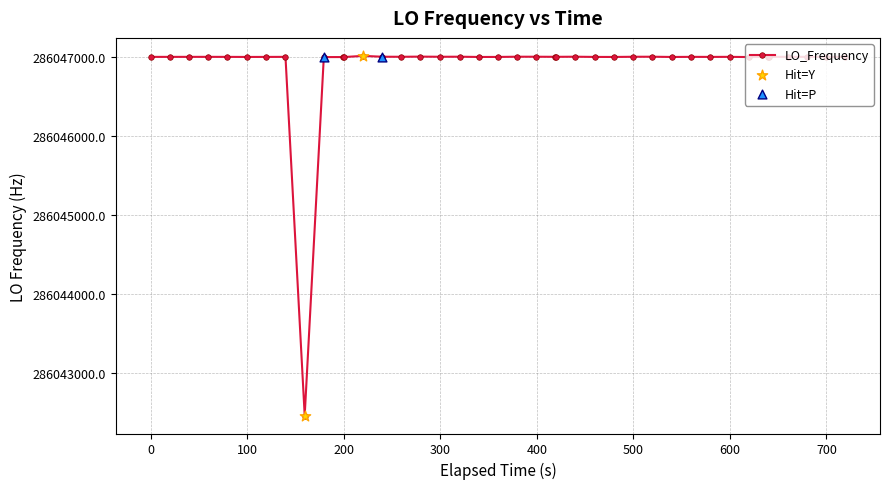

What is the maximum value shown in the chart?

286047011.9